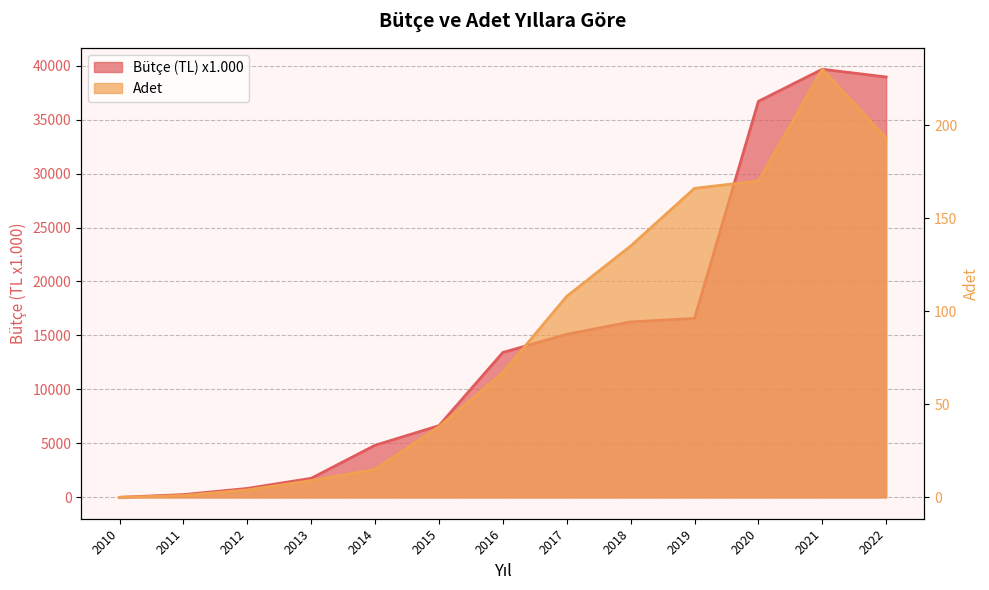

True or false: Adet and Bütçe (TL) x1.000 cross at least once.

False